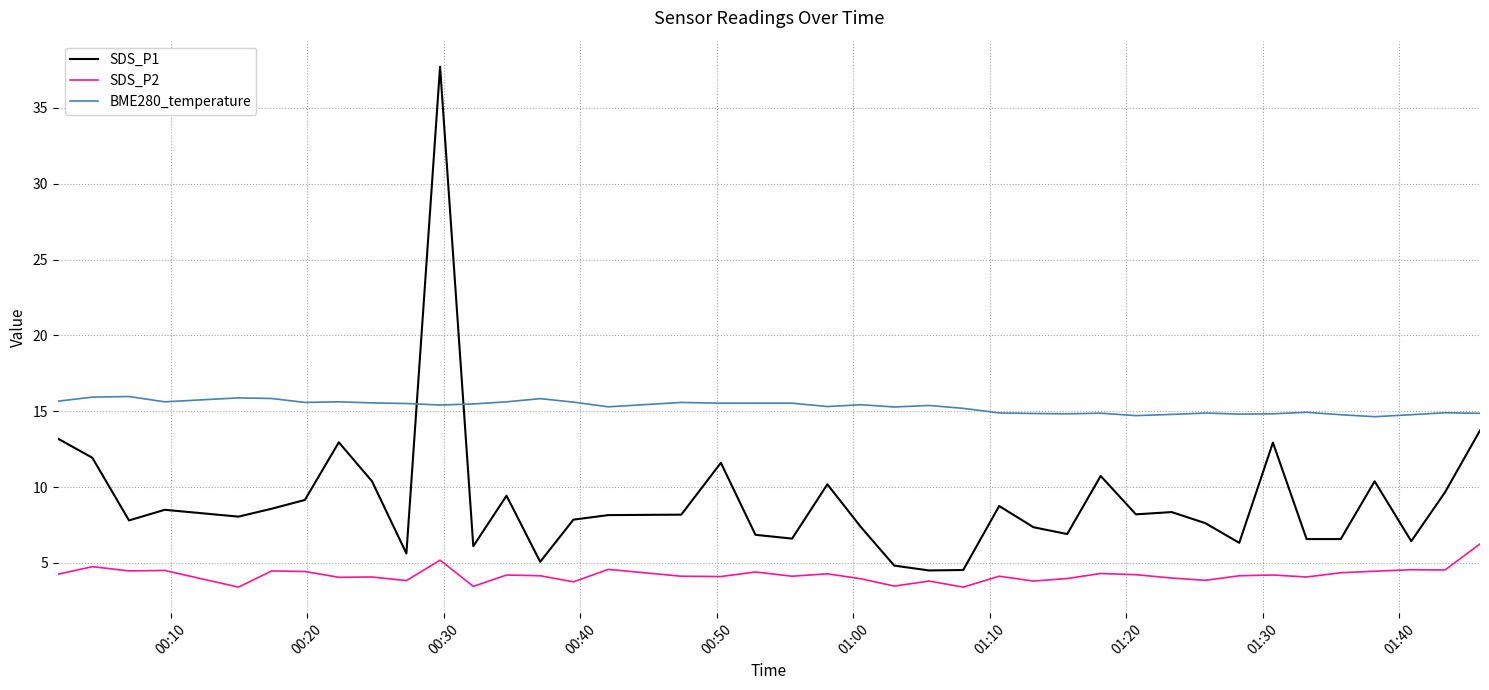

At how many categories does at least one series exceed 21?

1